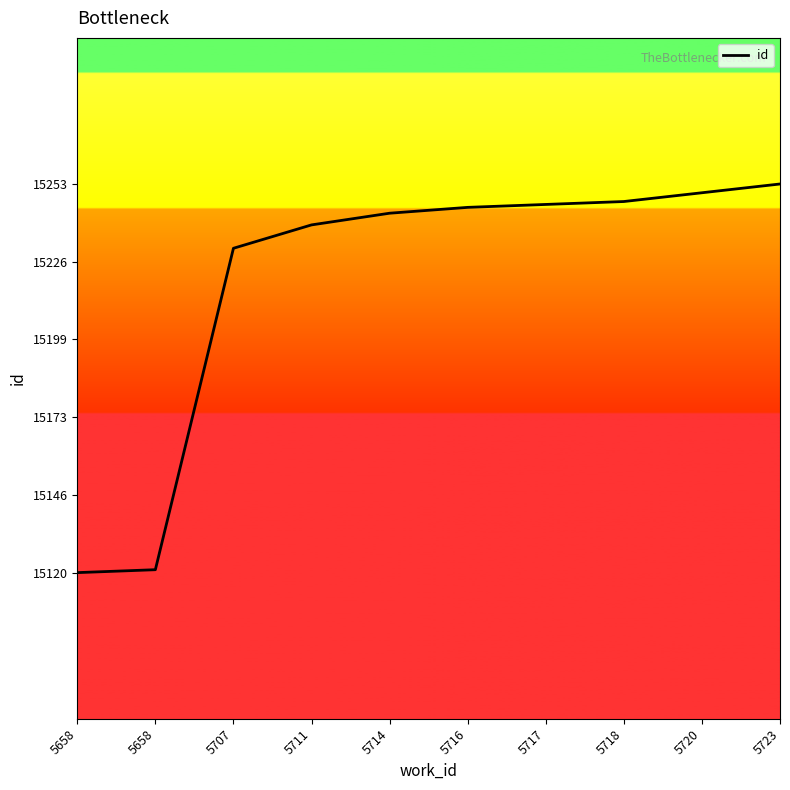

True or false: the data shows 9680 at 5707.

False